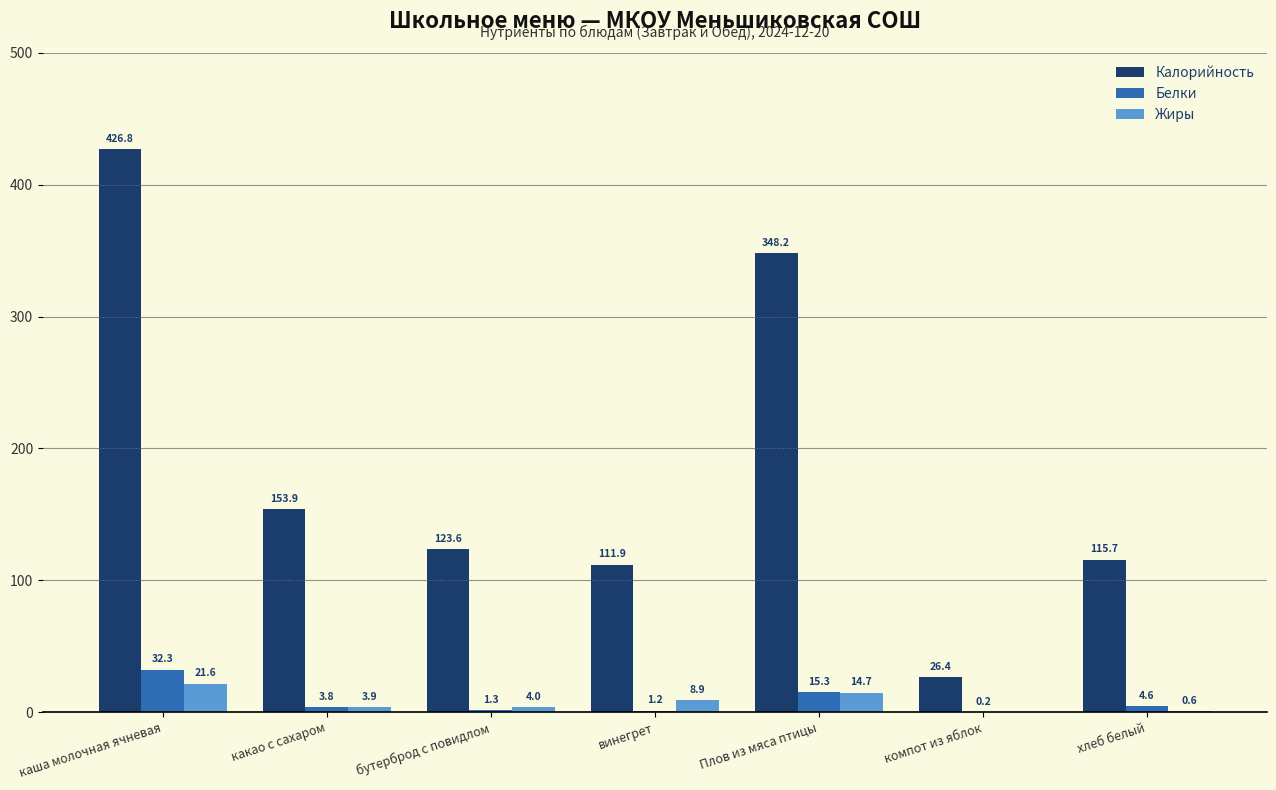

What value does the Жиры series have at бутерброд с повидлом?

4.0